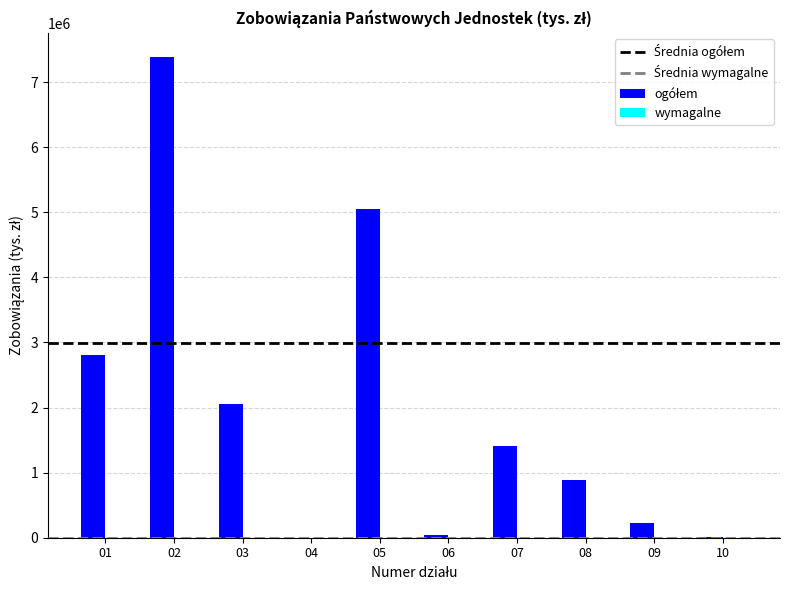

Approximately how many times larger is the value at 05 compared to 07?

3.6